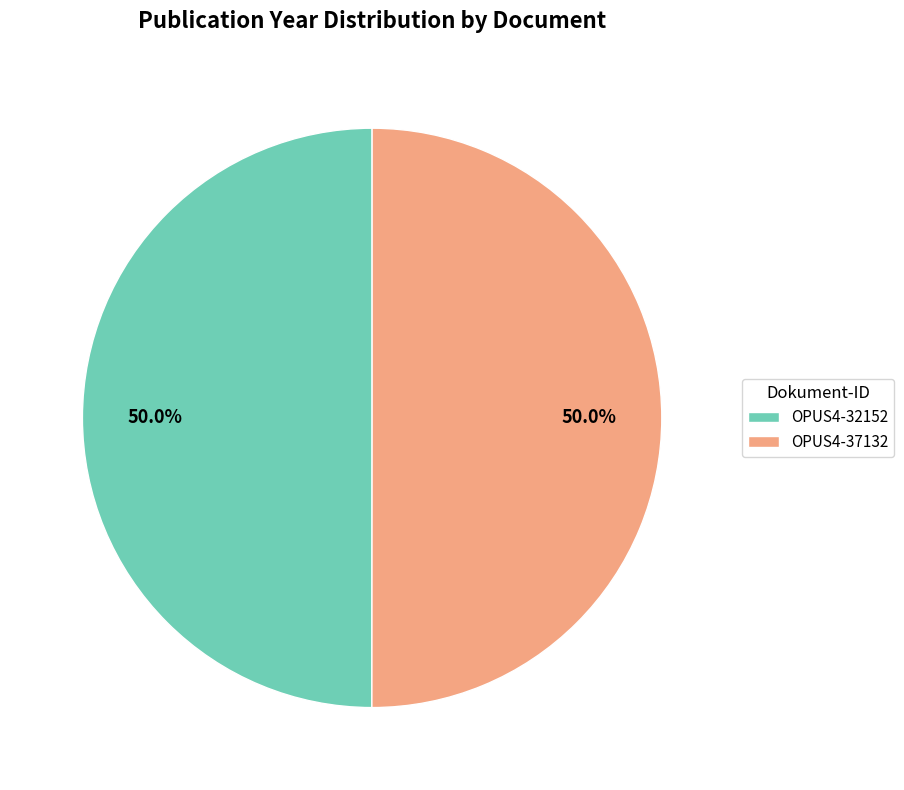

Is it true that OPUS4-37132 is 50% of the pie?

True